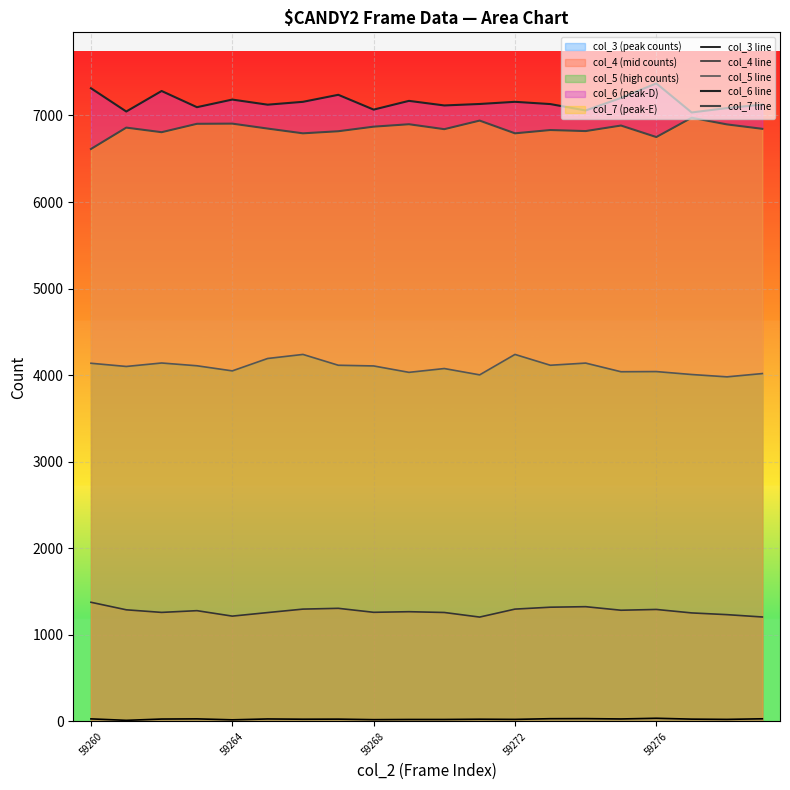

At which label does col_7 line reach its minimum?

59260